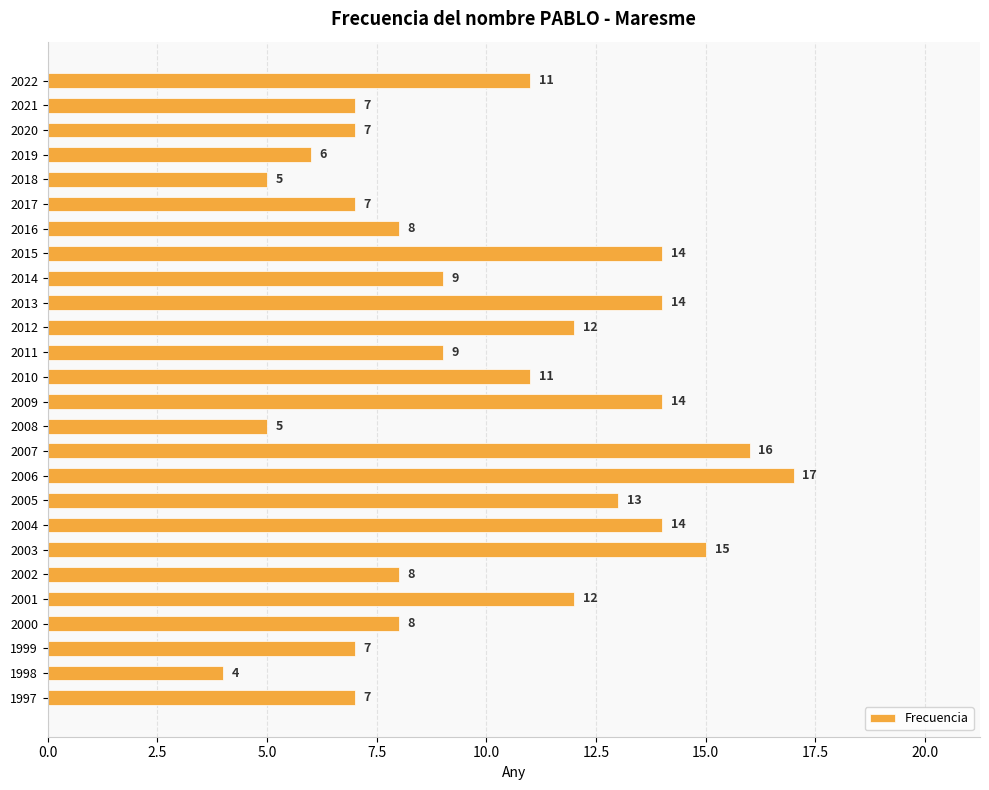

True or false: the data shows 6 at 2013.

False